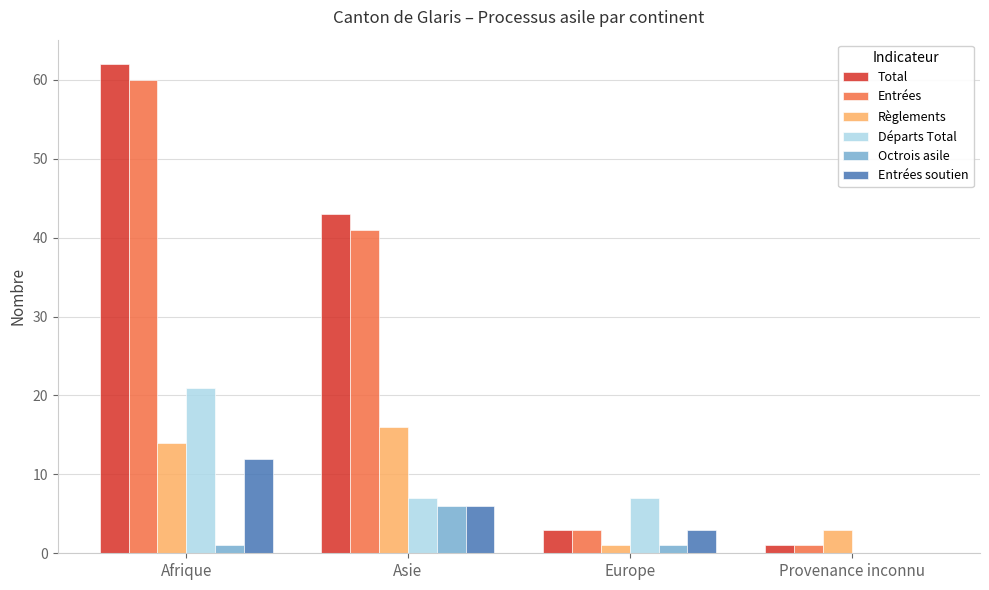

Reading left to right, list all the values displayed in this chart.

Total: 62	43	3	1
Entrées: 60	41	3	1
Règlements: 14	16	1	3
Départs Total: 21	7	7	0
Octrois asile: 1	6	1	0
Entrées soutien: 12	6	3	0